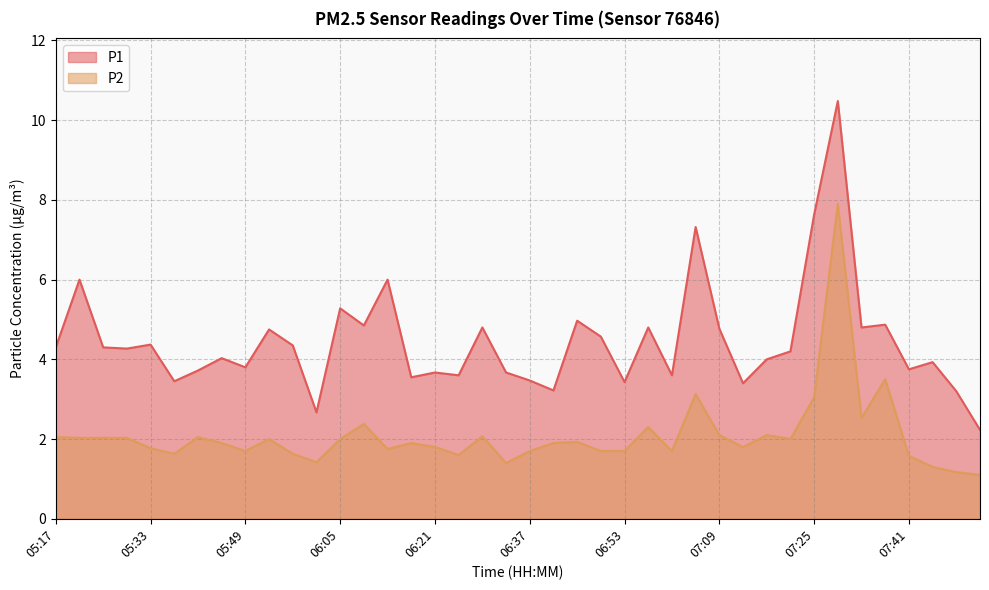

How many interior local valleys does the P2 series have?

10